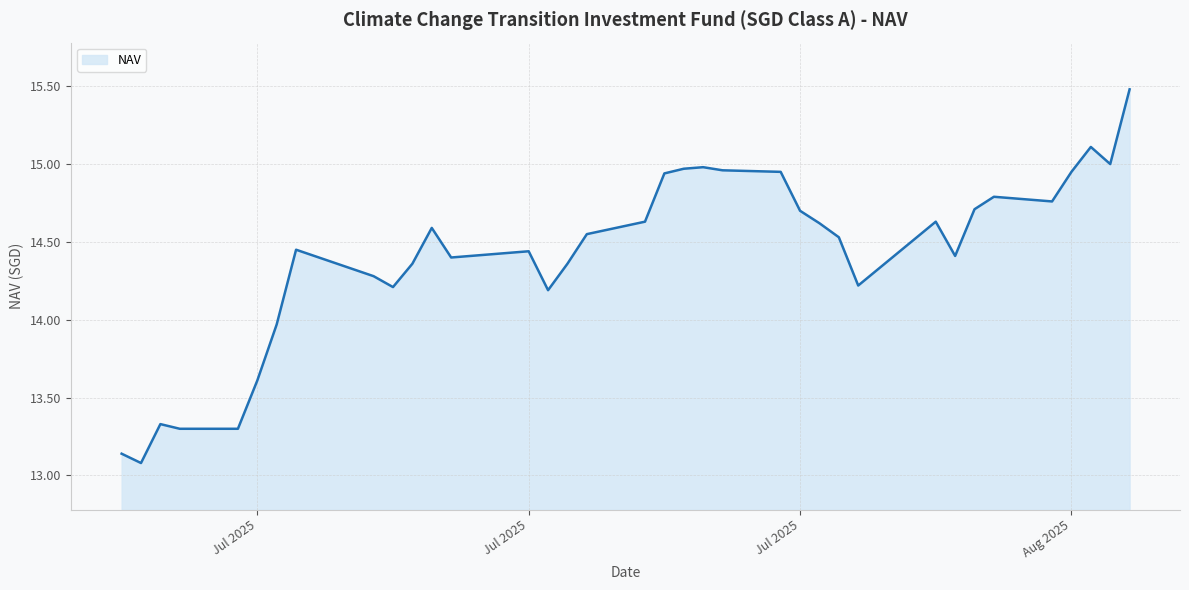

How many lines are shown in the chart?

1